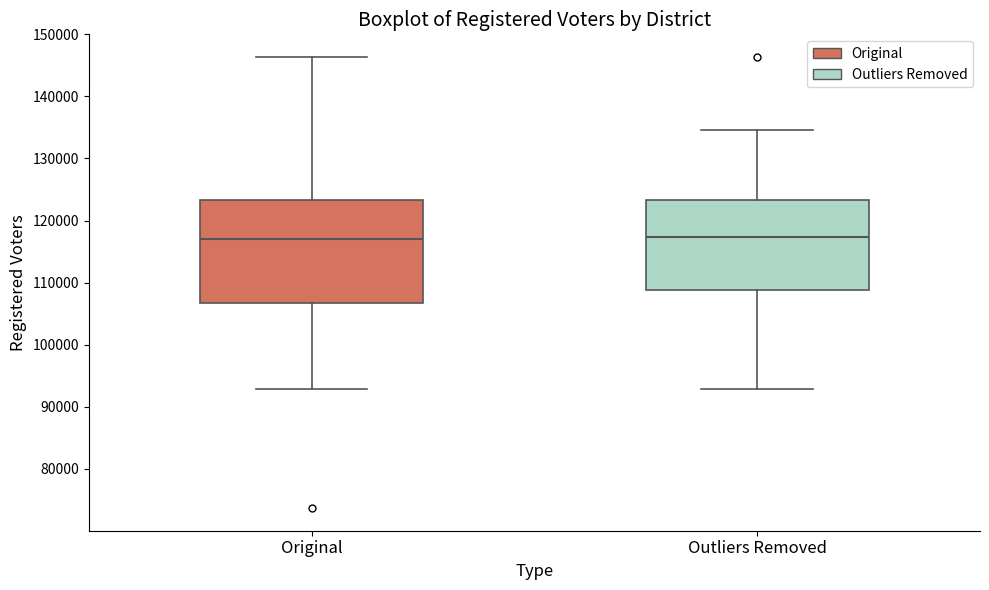

Comparing the boxes themselves (not the whiskers), which one is the tallest?

Original